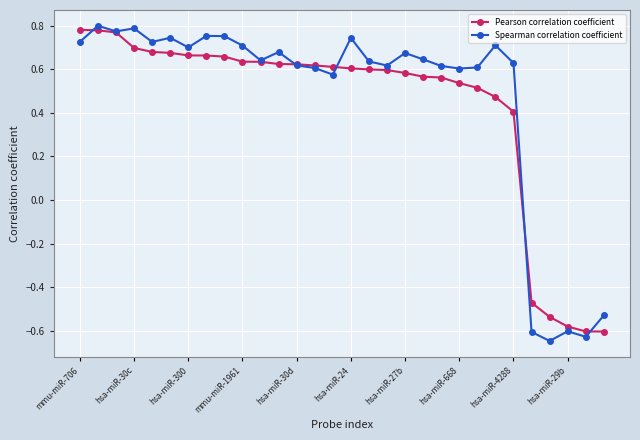

After their last crossing, which series has the higher values: Pearson correlation coefficient or Spearman correlation coefficient?

Spearman correlation coefficient